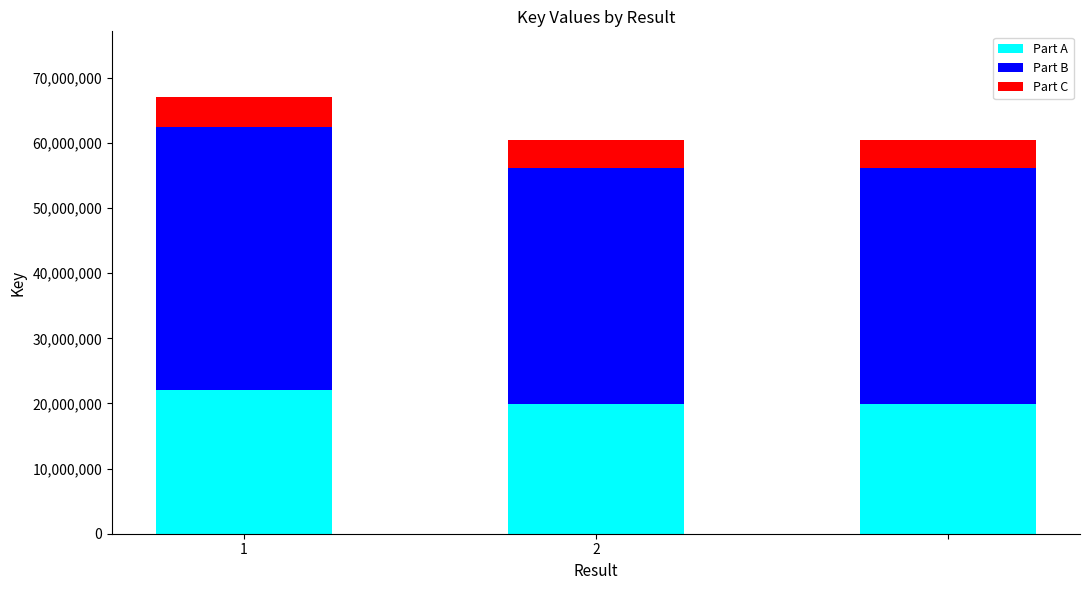

What is the lowest value of the Part A series?

19925577.5